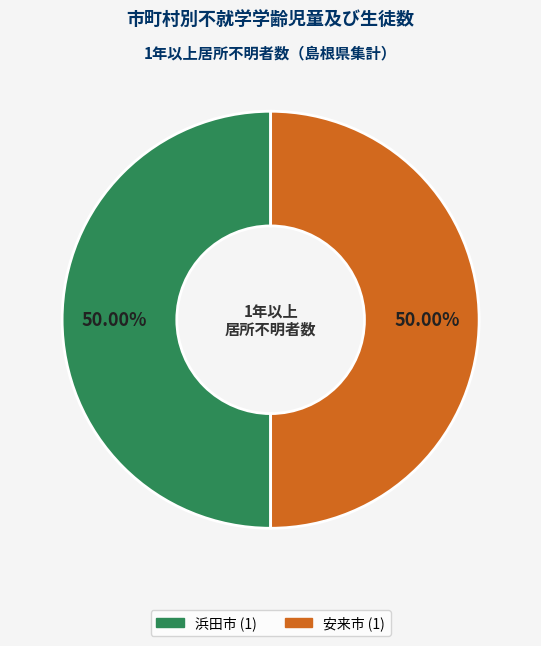

To the nearest percent, what is the average slice percentage?

50%